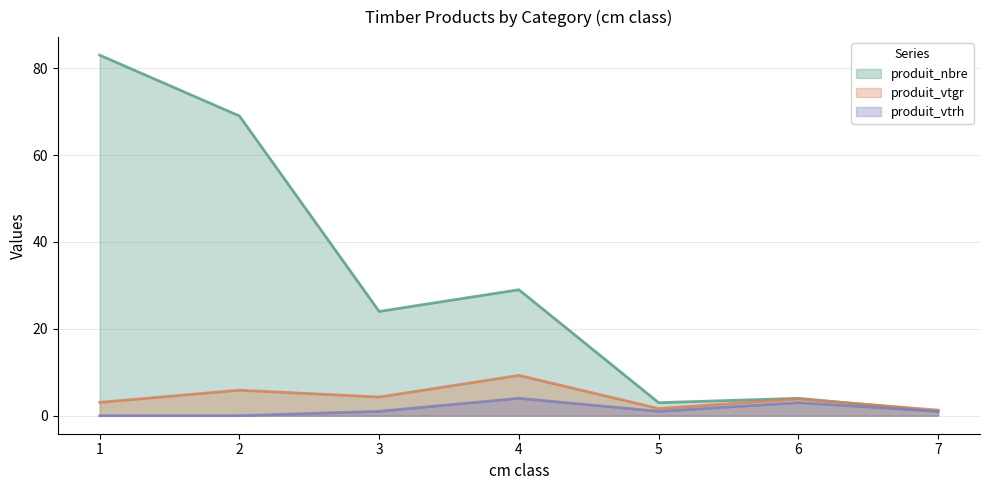

Rank the series by their maximum value, from highest to lowest.

produit_nbre, produit_vtgr, produit_vtrh